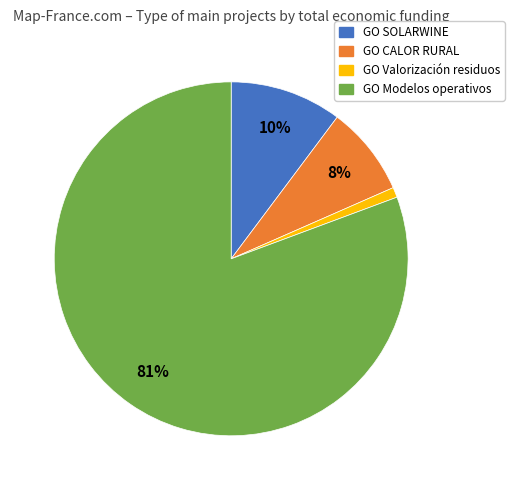

Is it true that GO Valorización residuos is 1% of the pie?

True